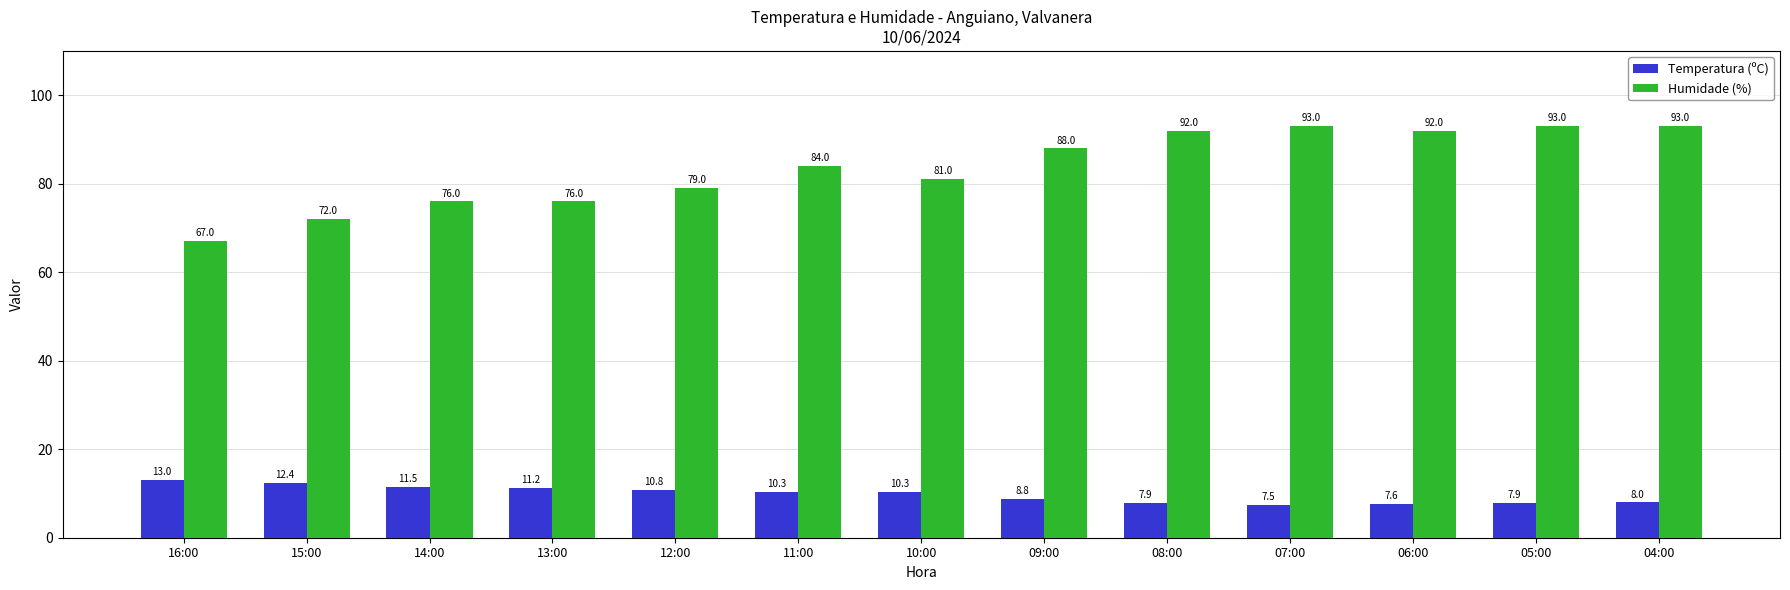

What is the difference between the second highest and minimum values in the Humidade (%) series?

26.0